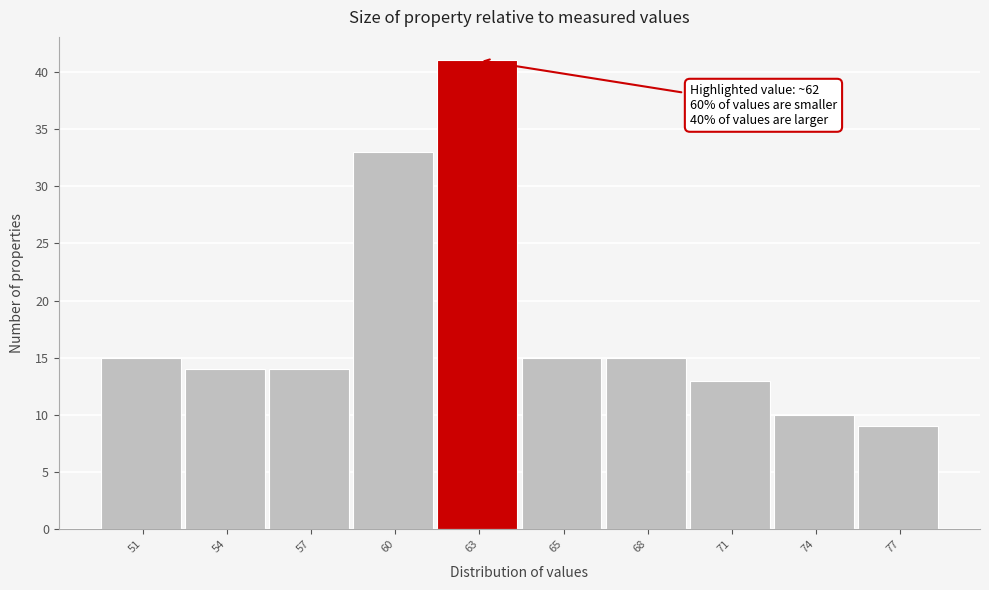

Reading left to right, extract all data points from this chart.

15	14	14	33	41	15	15	13	10	9